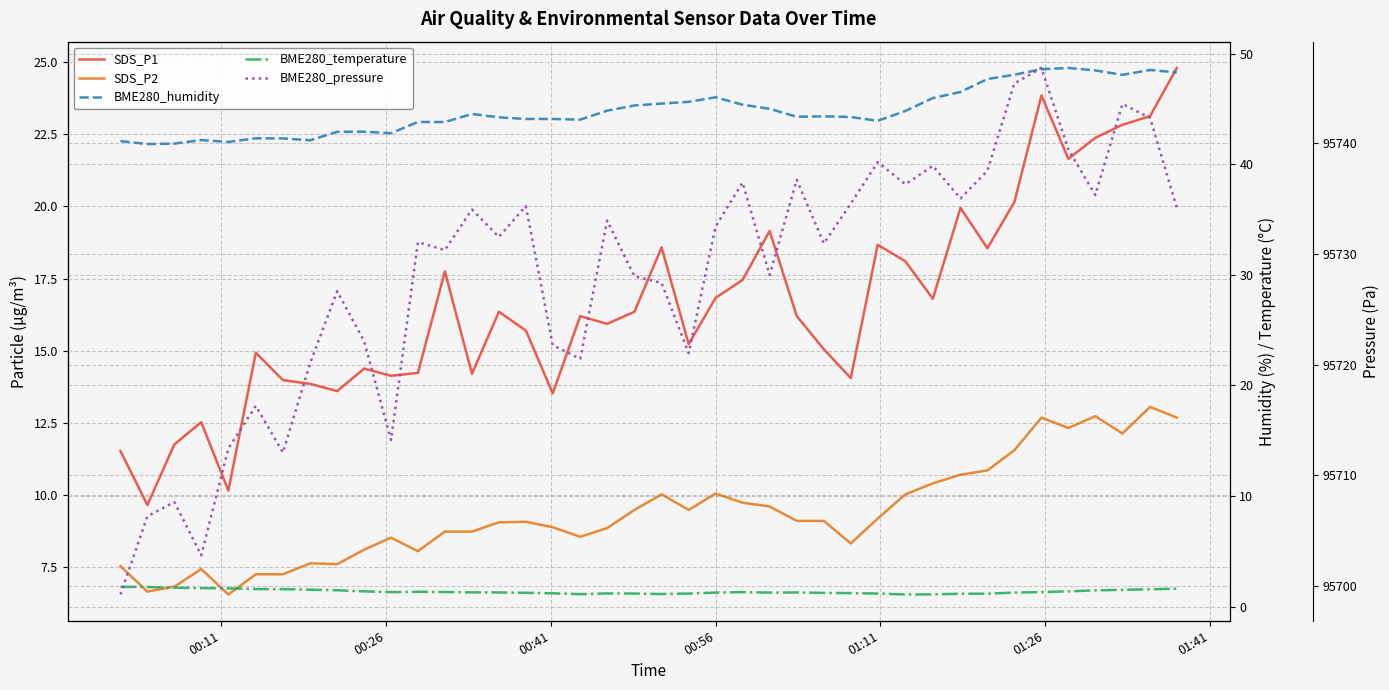

True or false: BME280_pressure and SDS_P2 intersect in this chart.

False